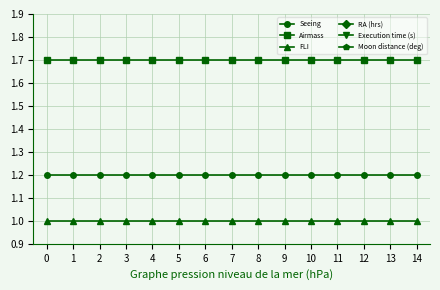

Rank the categories by Moon distance (deg) value from lowest to highest.

0, 1, 2, 3, 4, 5, 6, 7, 8, 9, 10, 11, 12, 13, 14